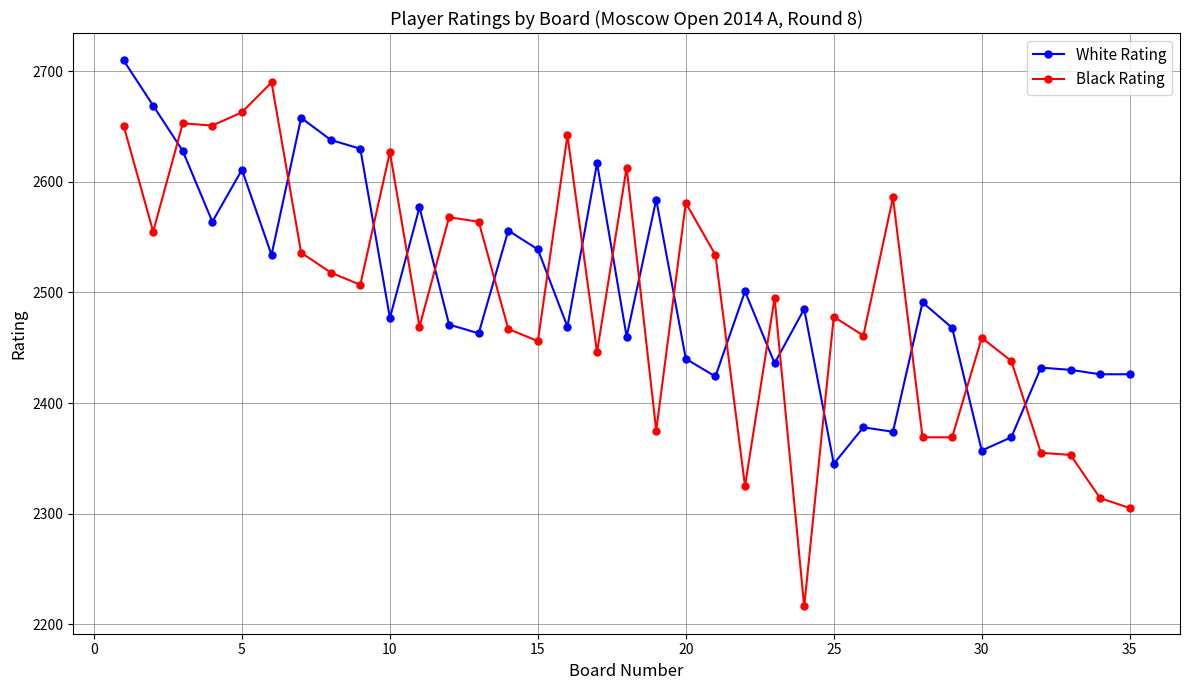

How many distinct data groups are displayed?

2